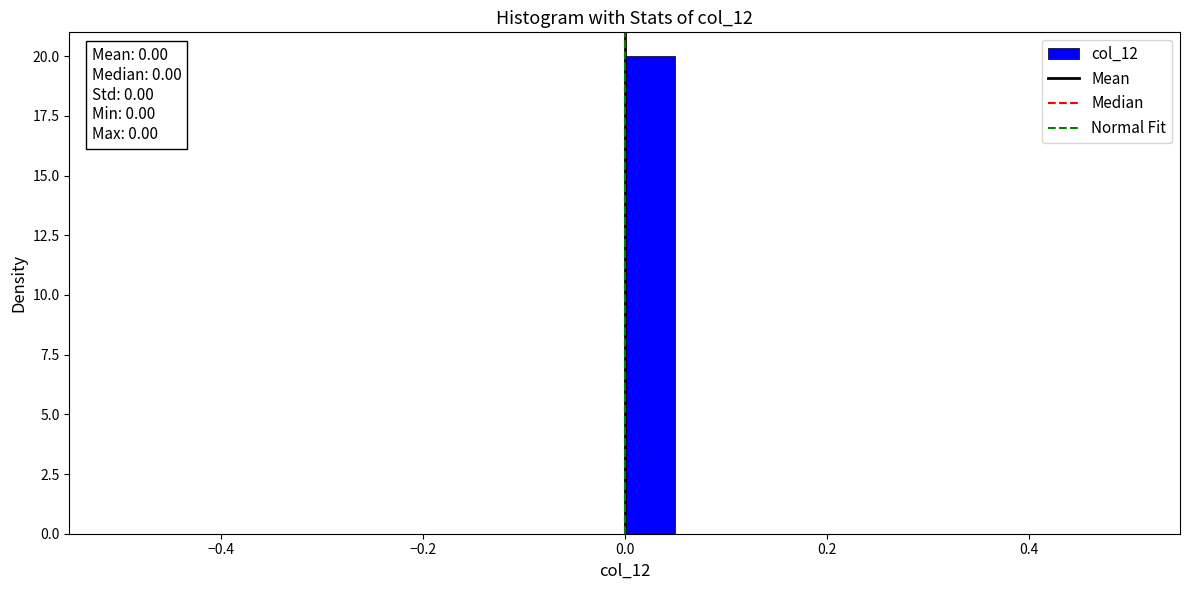

Around what value on the x-axis is the tallest bar? Give the approximate position of its centre, as read against the axis.

0.02